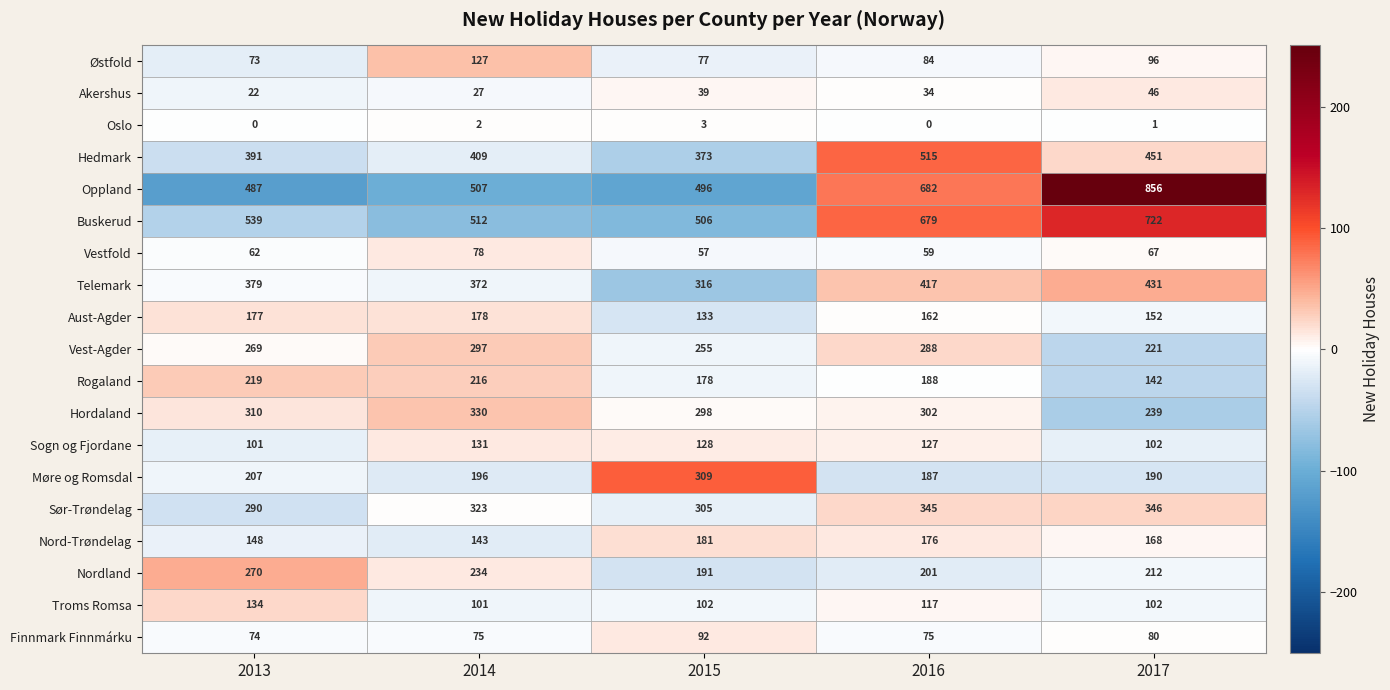

How many data points in Troms Romsa are less than 102?

1